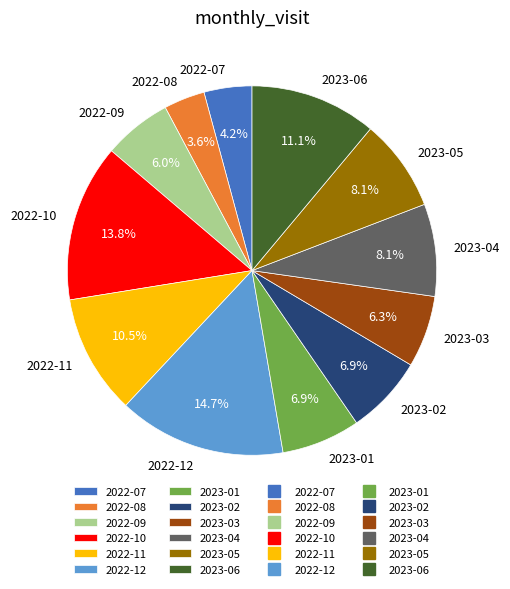

To the nearest percent, what is the average slice percentage?

8%